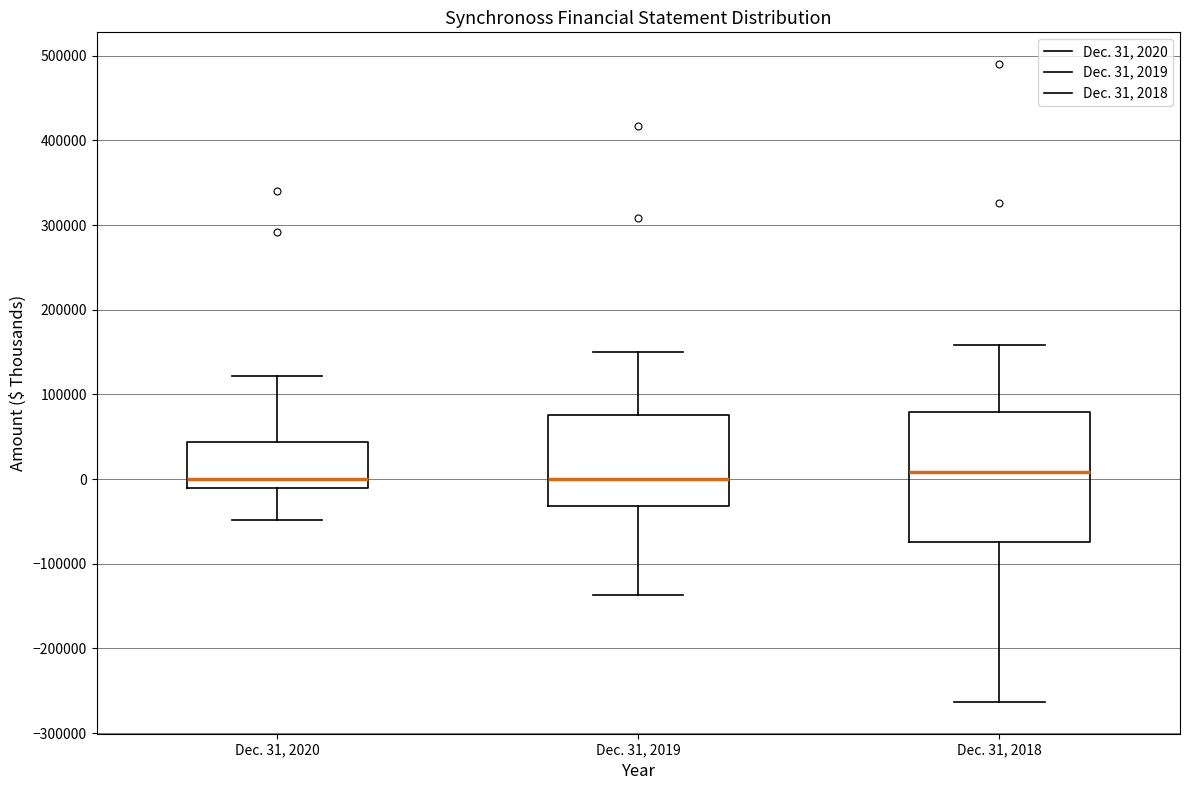

Comparing the boxes themselves (not the whiskers), which one is the tallest?

Dec. 31, 2018